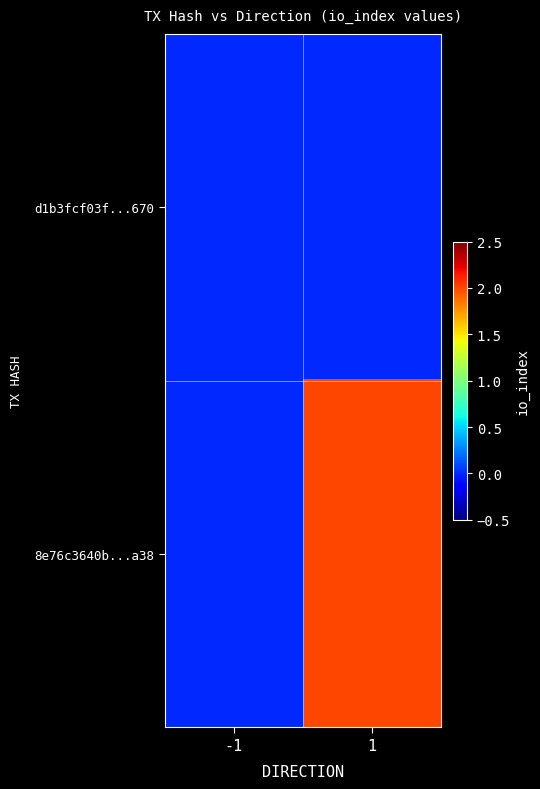

Reading left to right, what are all the values shown in this chart?

d1b3fcf03f...670: -1=0	1=0
8e76c3640b...a38: -1=0	1=2